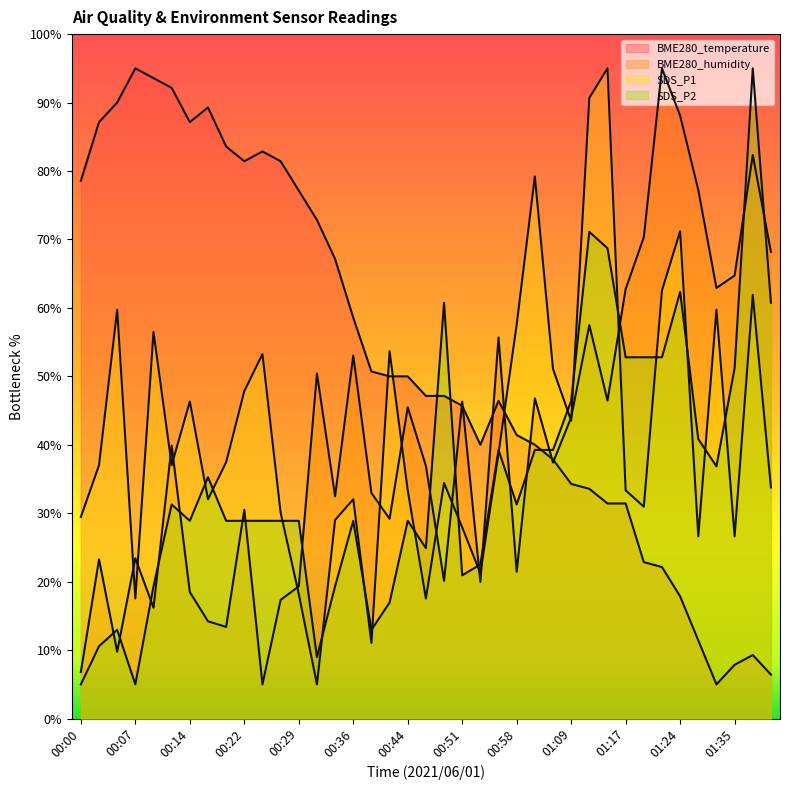

Which category has the highest value across all series?

01:14